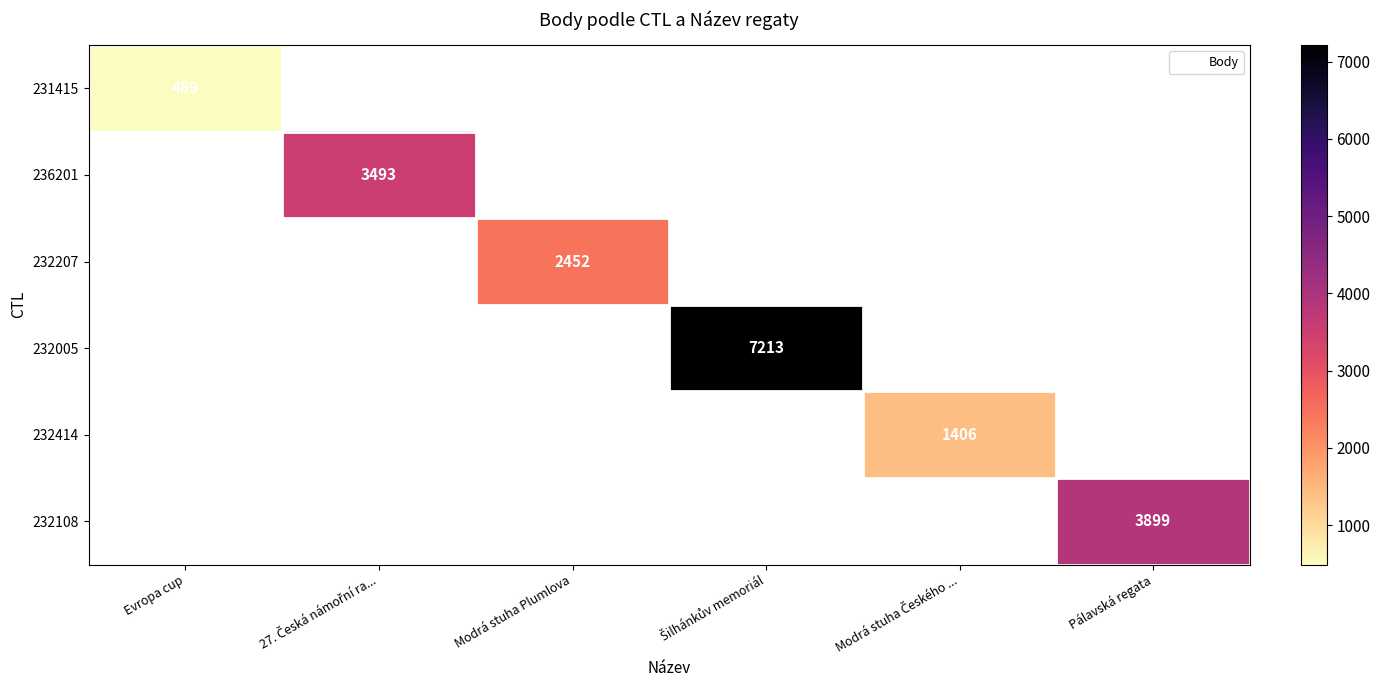

Is the value of 231415 at Modrá stuha Plumlova greater than the value of 236201 at 27. Česká námořní ra...?

No